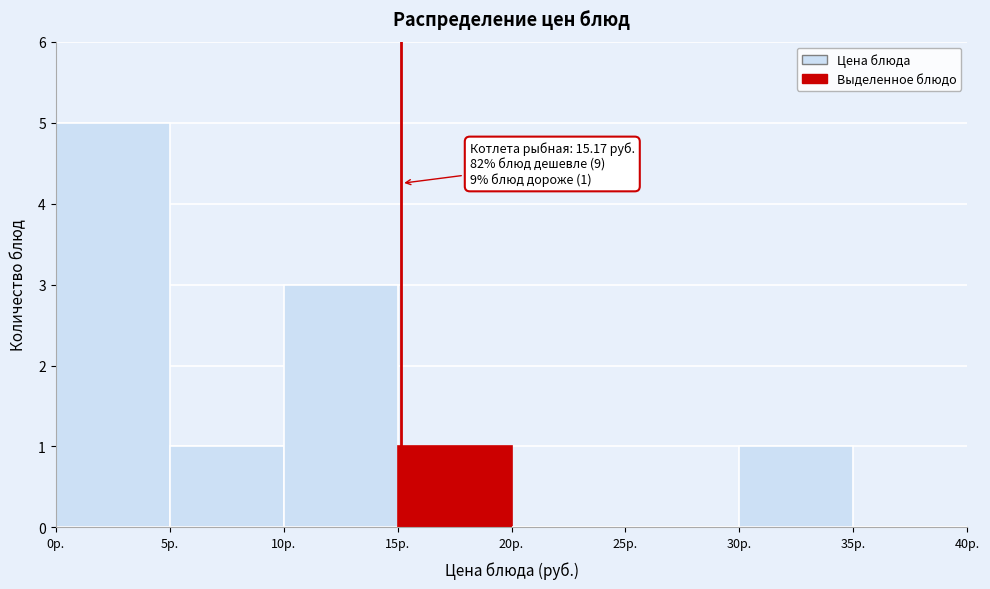

Which range on the x-axis has the tallest bar?

0 to 5